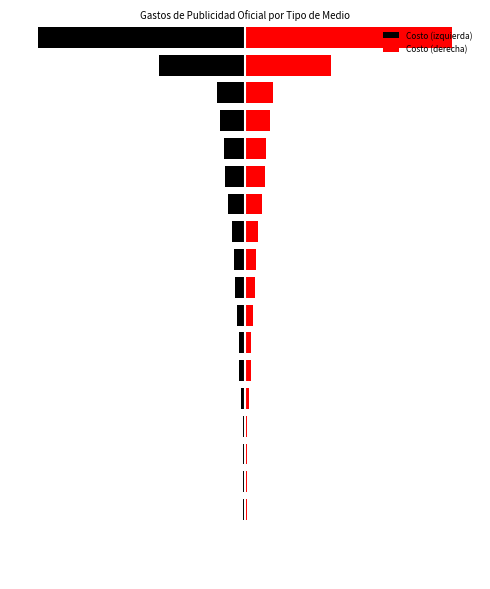

Where is Costo (izquierda) nearest to the value -287907?

18